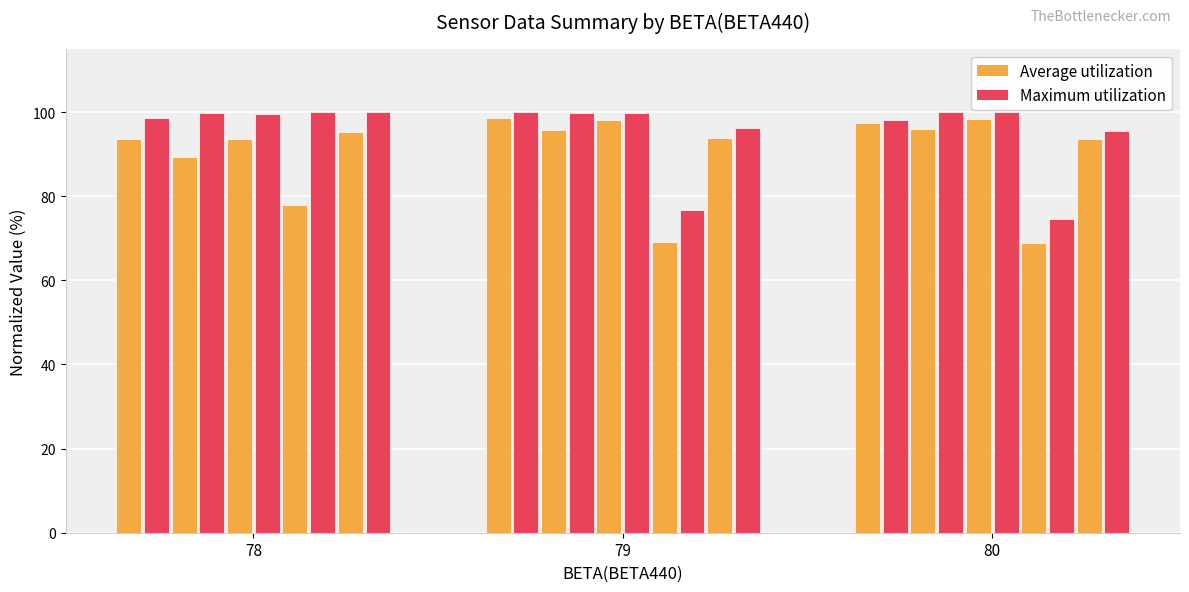

The value of Avg PRES at 78 is 93.6. True or false?

True